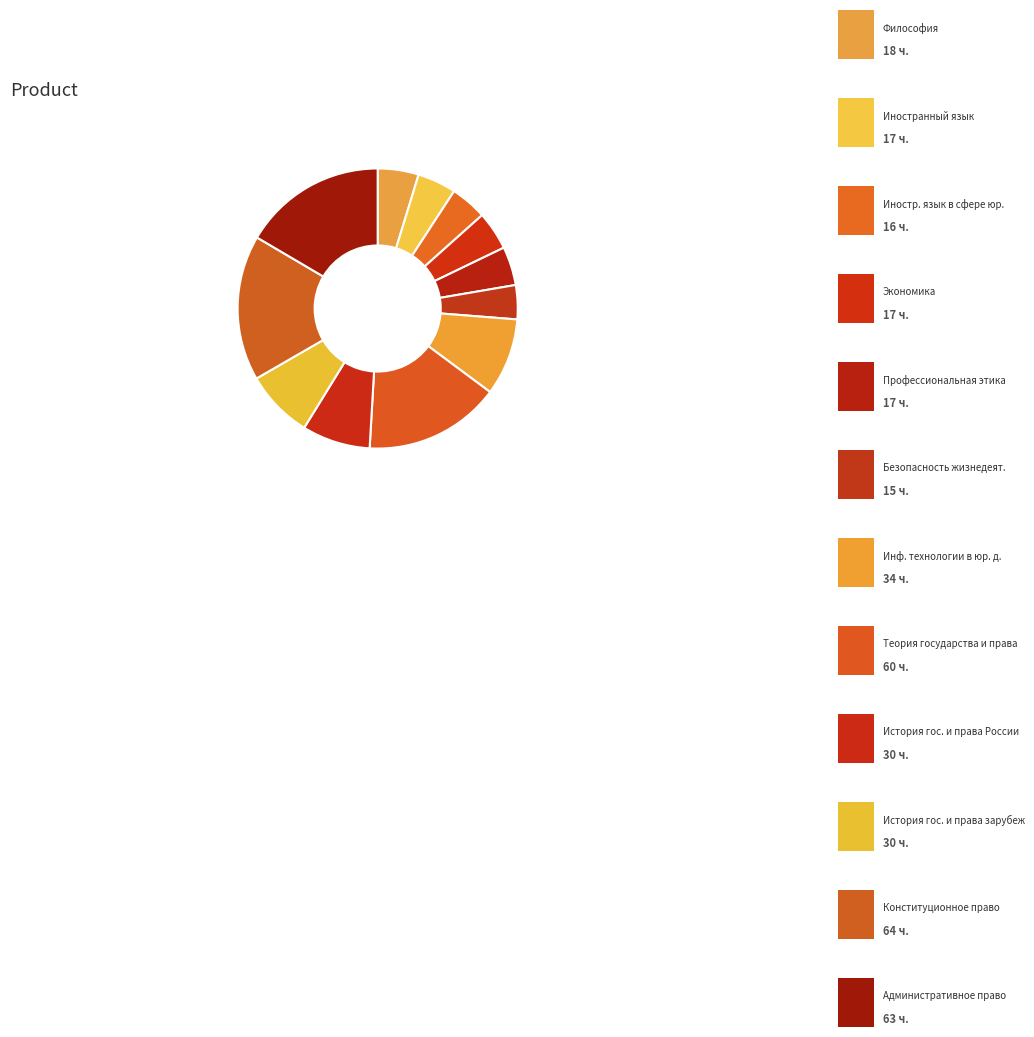

Count the number of slices in the pie.

12